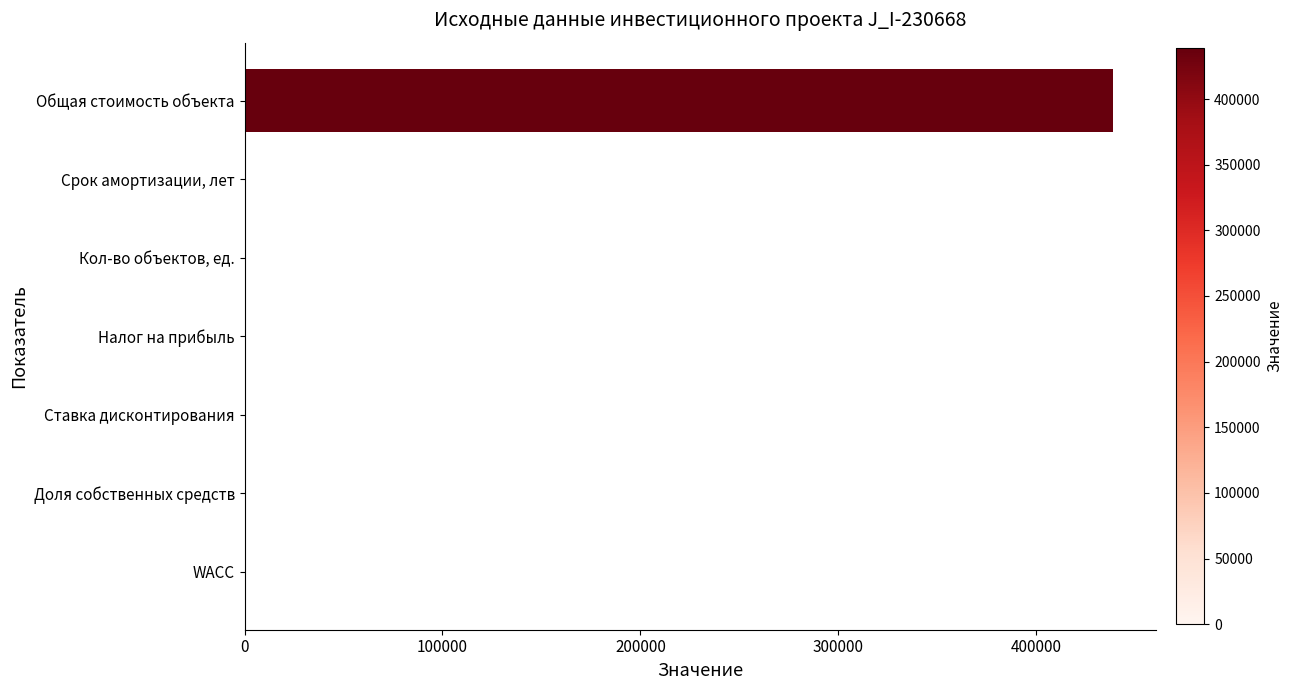

Which category has the highest value across all series?

Общая стоимость объекта